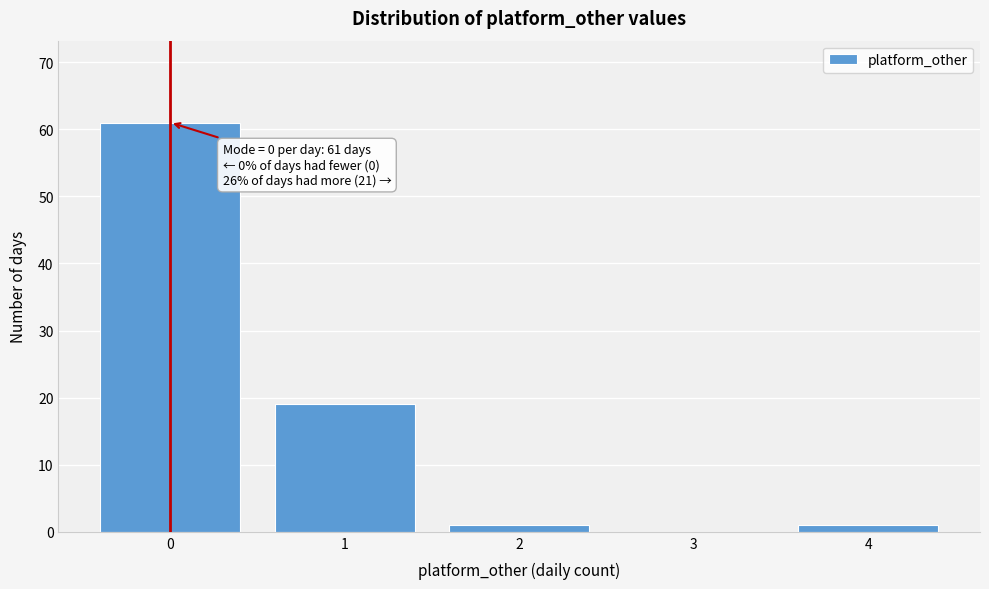

Reading right to left, what are all the values shown in this chart?

4=1	3=0	2=1	1=19	0=61